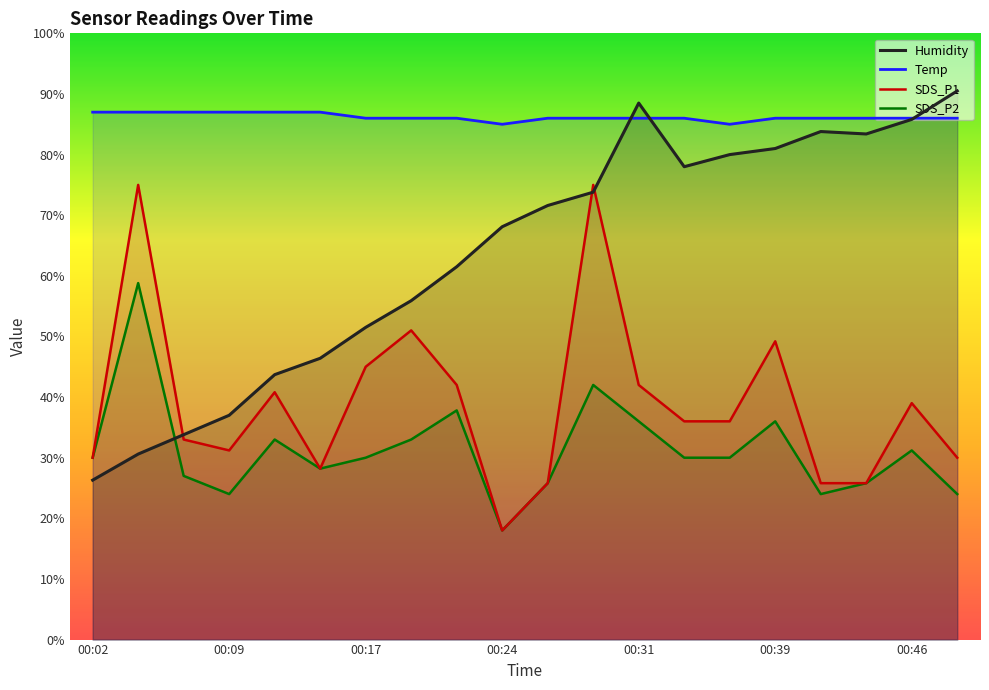

Which has a higher value, 00:49 or 00:07?

00:07